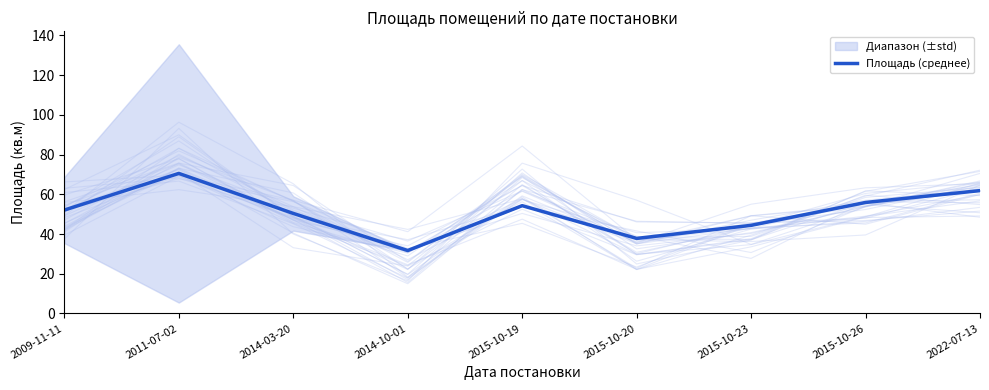

Count the number of values greater than 52.

5